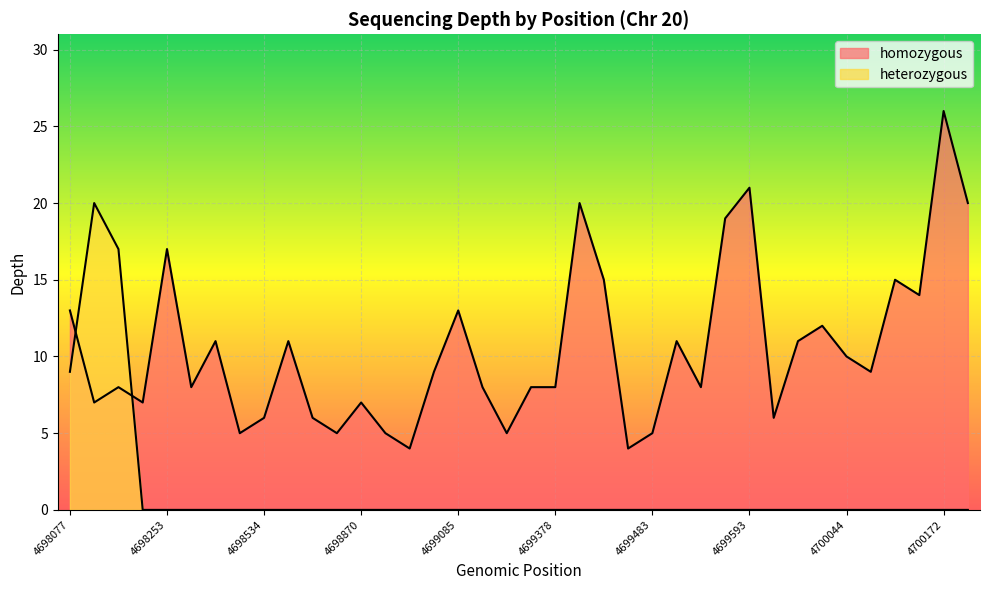

Which series has the widest spread of values?

homozygous